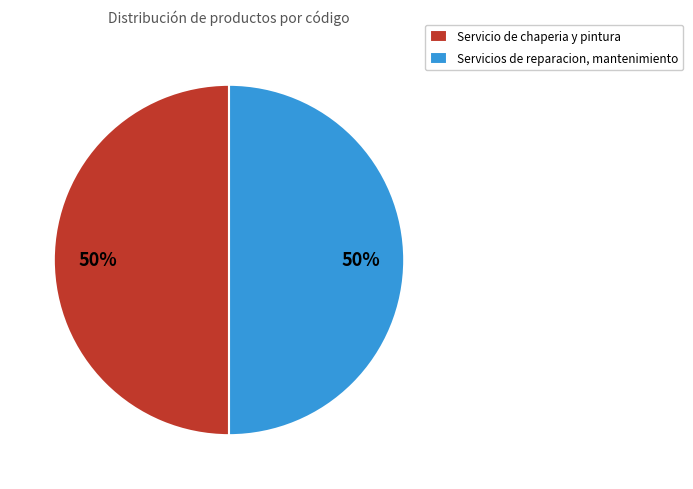

Count the number of slices in the pie.

2